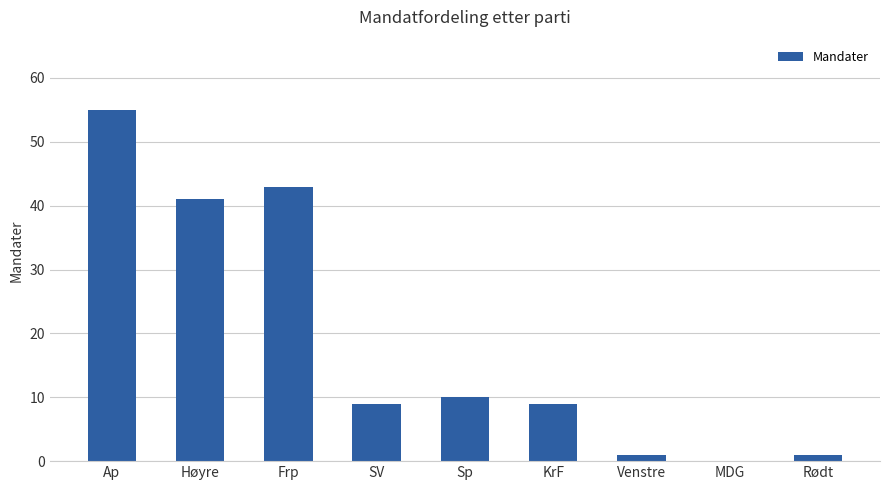

What is the average value?

19